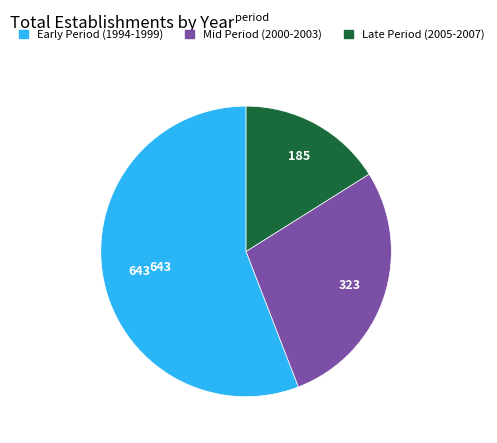

Is there any slice that represents more than half of the pie?

Yes